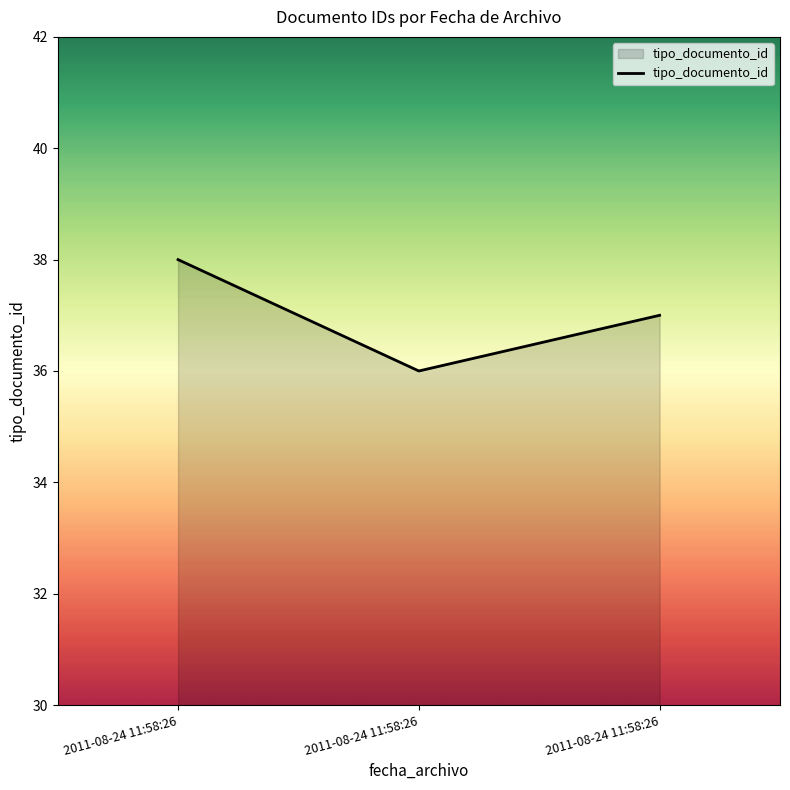

How many values are below 37?

1